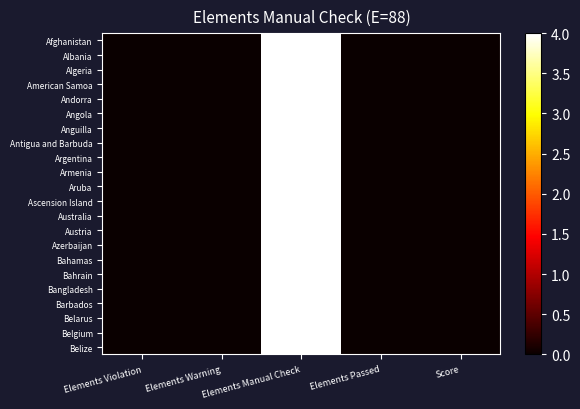

Which series has the largest total across all categories?

Afghanistan